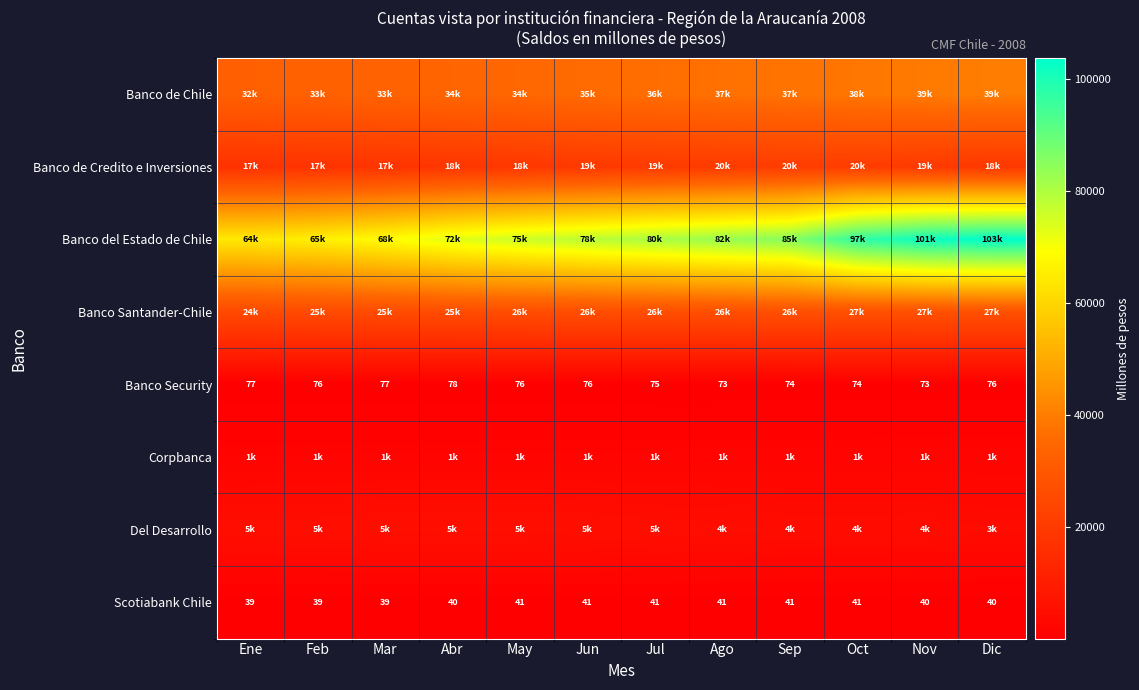

What is the spread (max minus min) of values at Dic?

103786